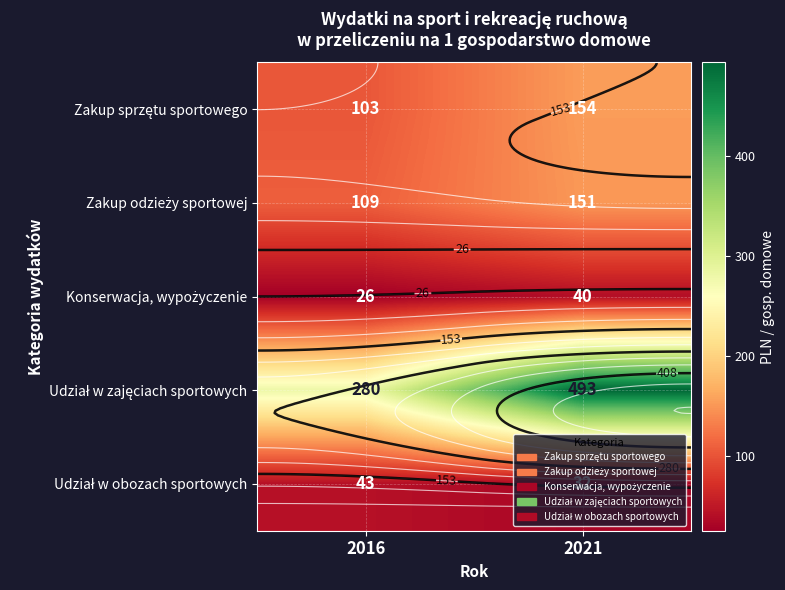

Is it true that Zakup odzieży sportowej equals 151 at 2021?

True